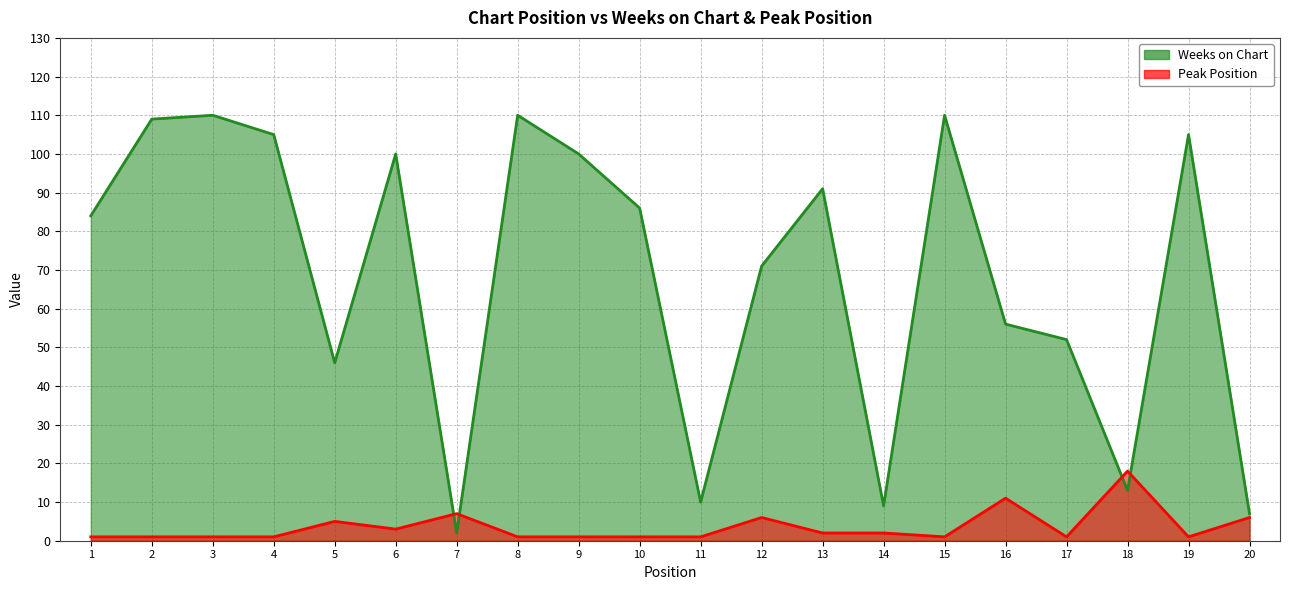

What is the smallest value displayed?

1